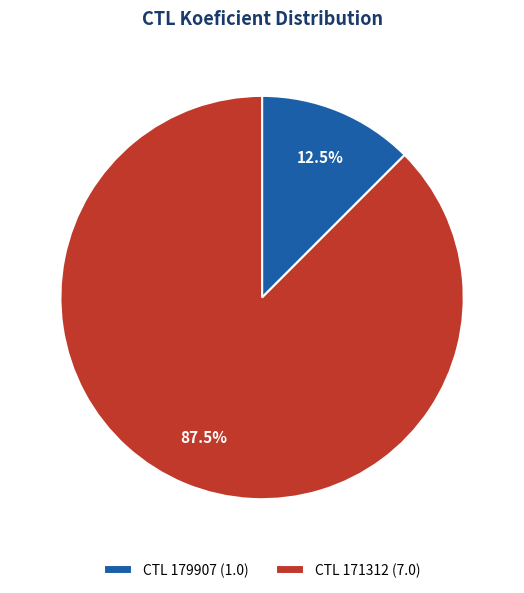

Which has a higher value, CTL 171312 (7.0) or CTL 179907 (1.0)?

CTL 171312 (7.0)